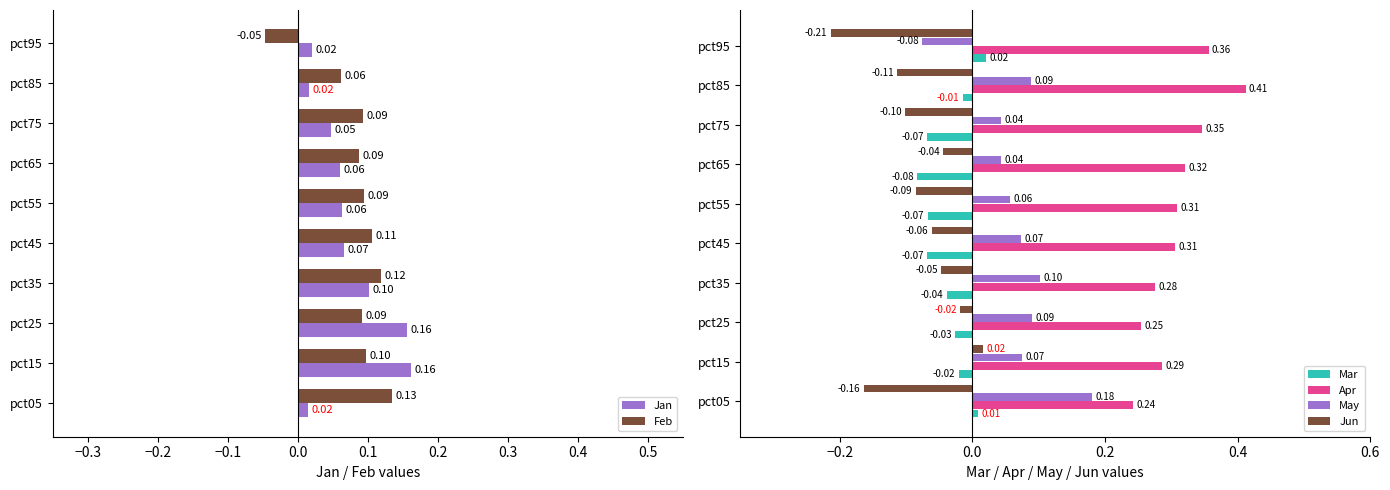

Is the value of May at pct35 greater than the value of Apr at pct95?

No